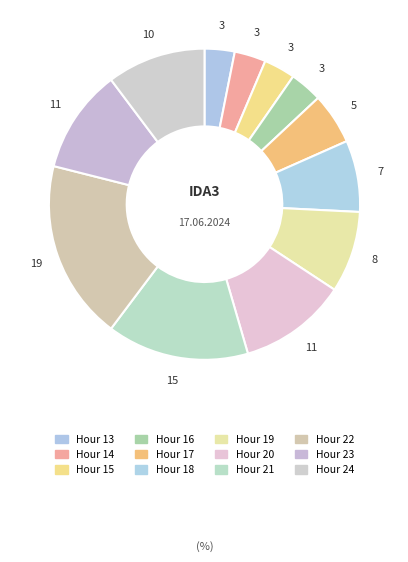

What percentage do Hour 16 and Hour 17 together represent?

8.7%